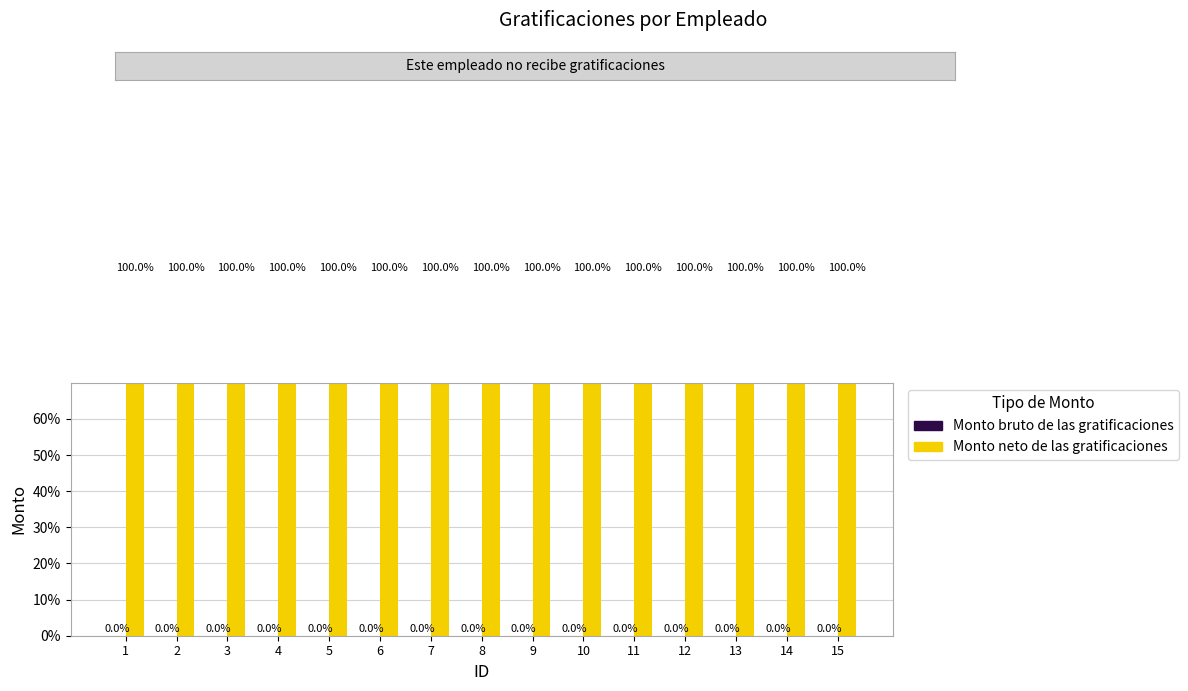

The value of Monto bruto de las gratificaciones at 15 is 0. True or false?

True